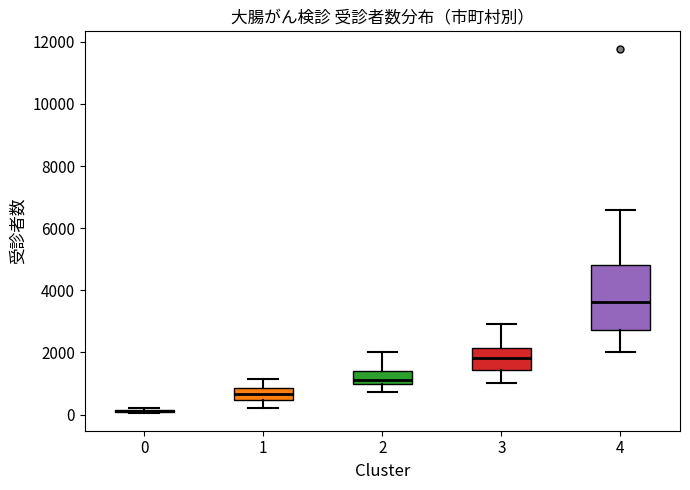

Which box is the tallest, from its lower edge to its upper edge?

4